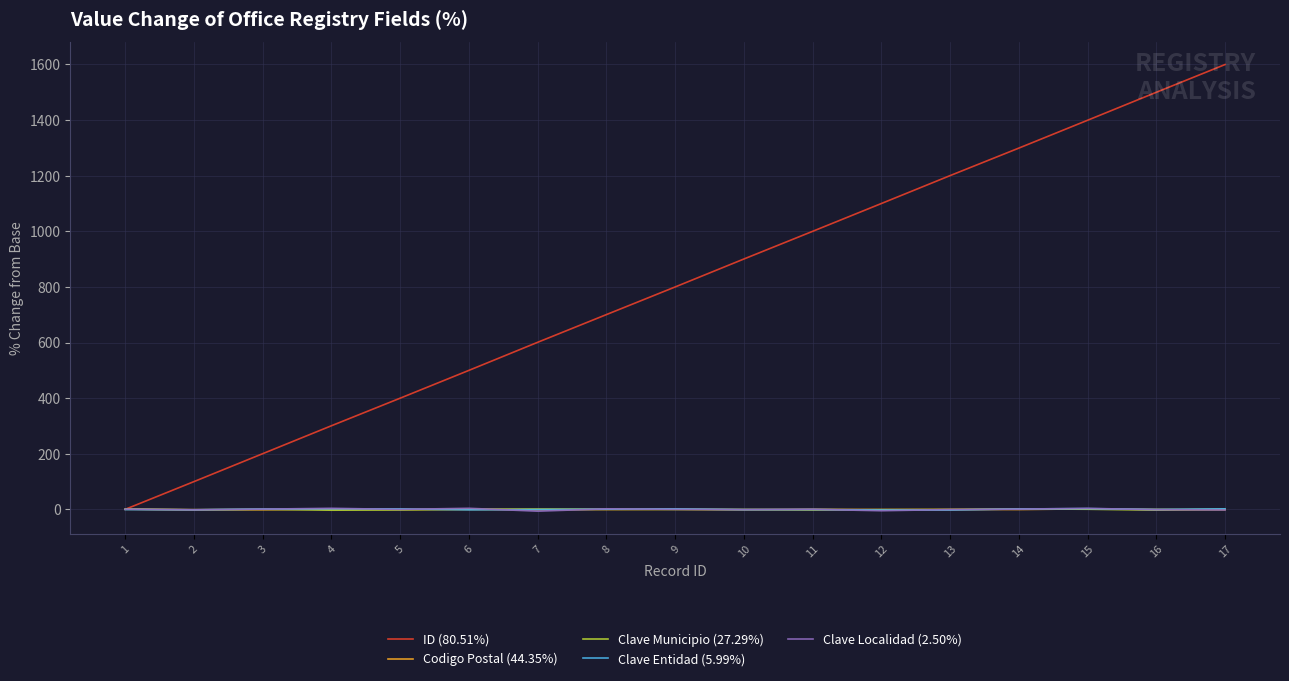

Does the chart have visible grid lines?

Yes